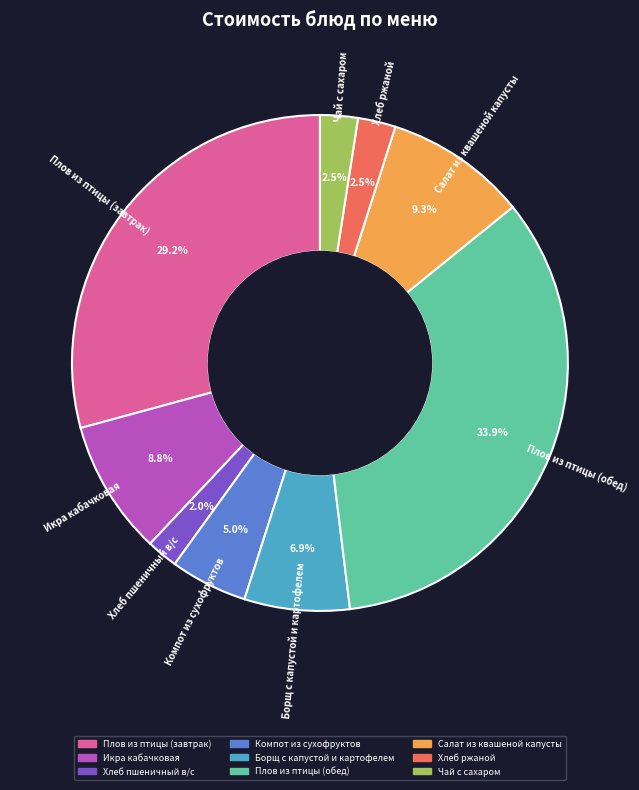

What percentage do Плов из птицы (завтрак) and Чай с сахаром together represent?

31.7%